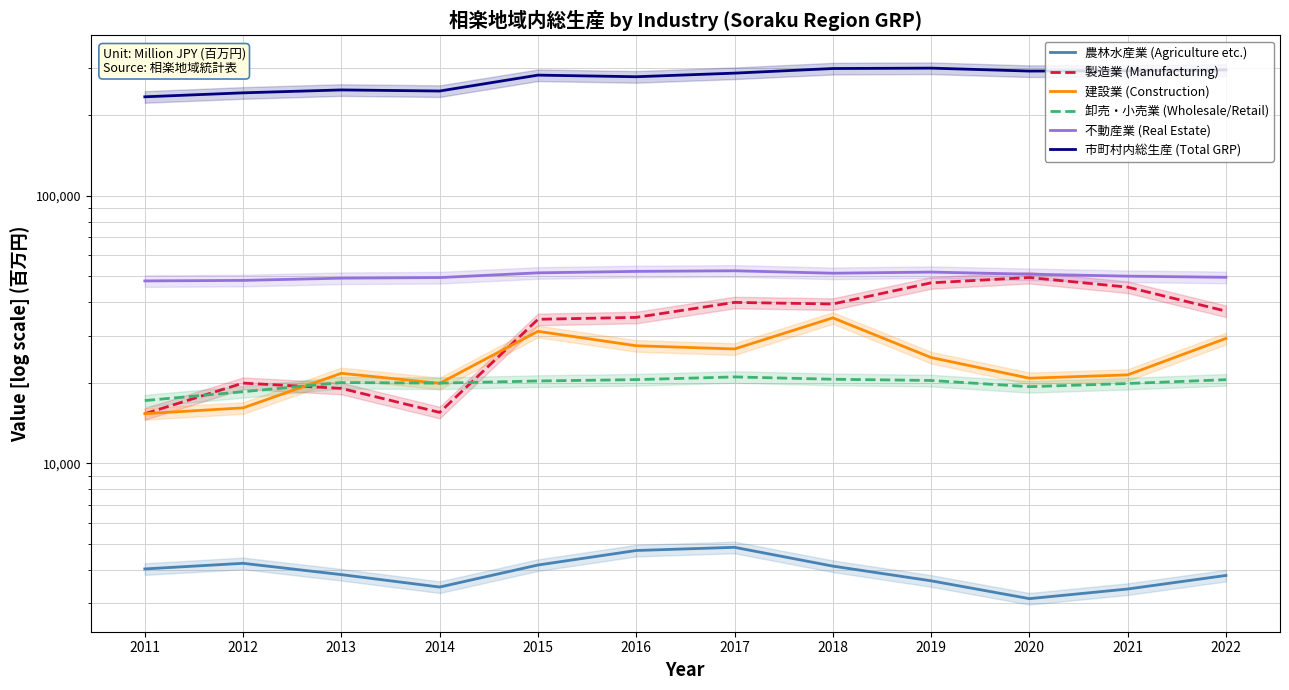

Read the 卸売・小売業 (Wholesale/Retail) value at 2016.

20548